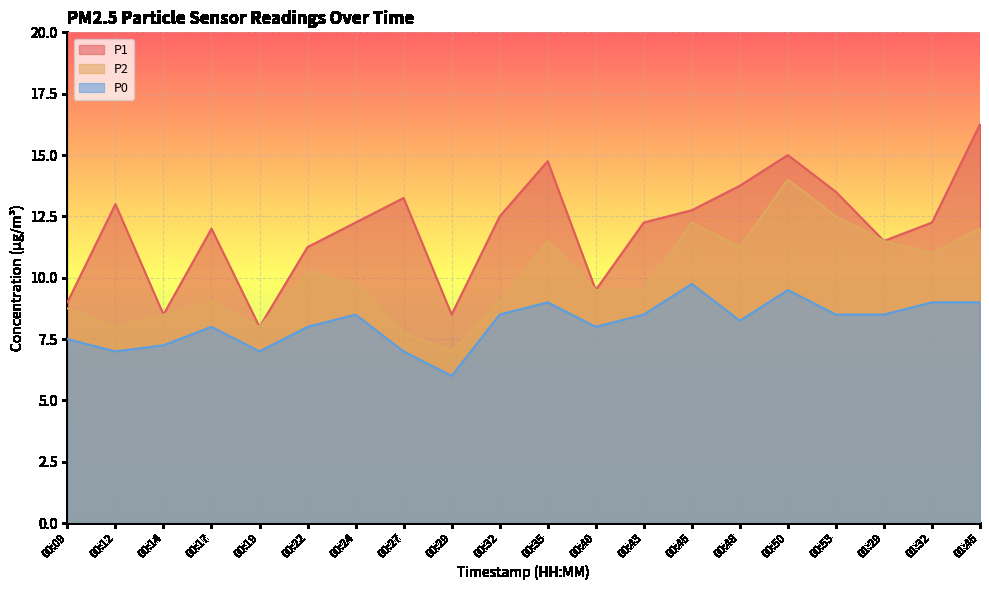

Which category has the lowest value across all series?

00:29